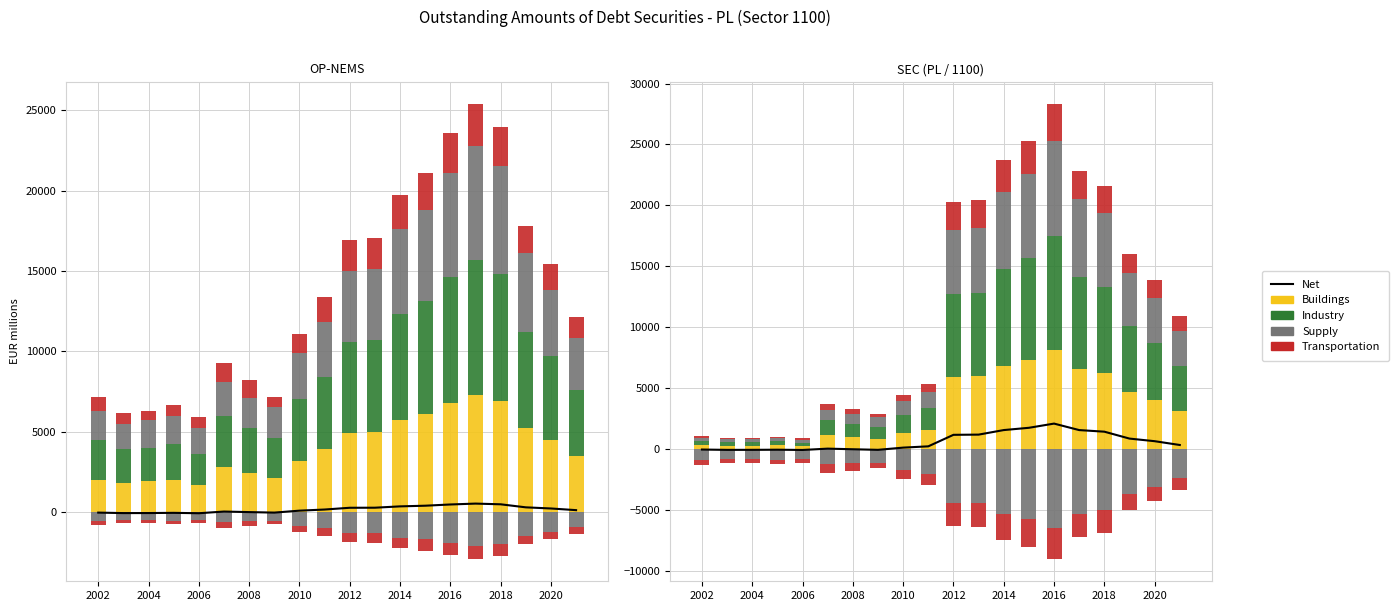

At how many categories does at least one series exceed 6691?

7